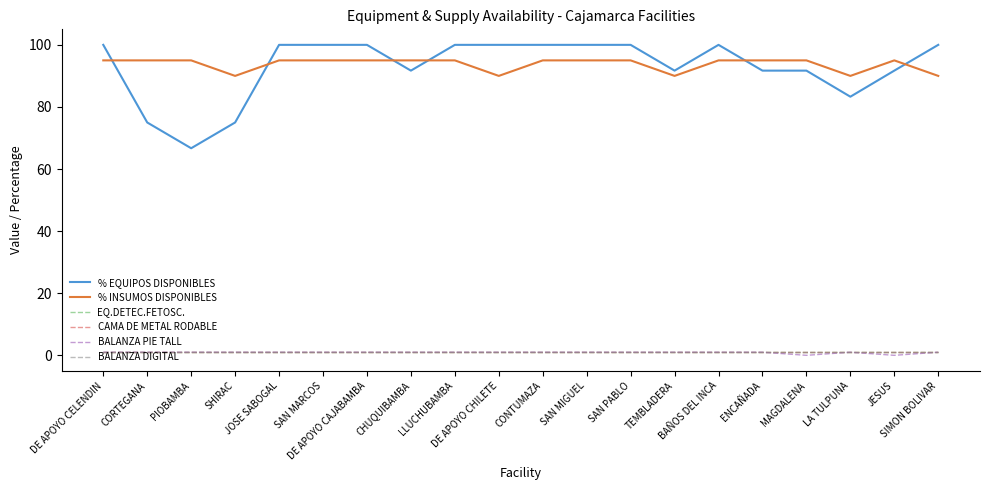

The CAMA DE METAL RODABLE series shows 1.0 at LLUCHUBAMBA. True or false?

True